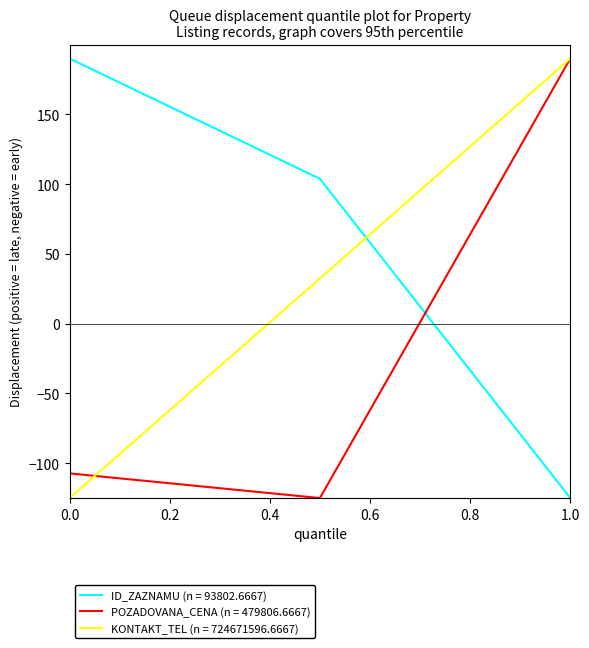

What is the maximum value shown in the chart?

190.0